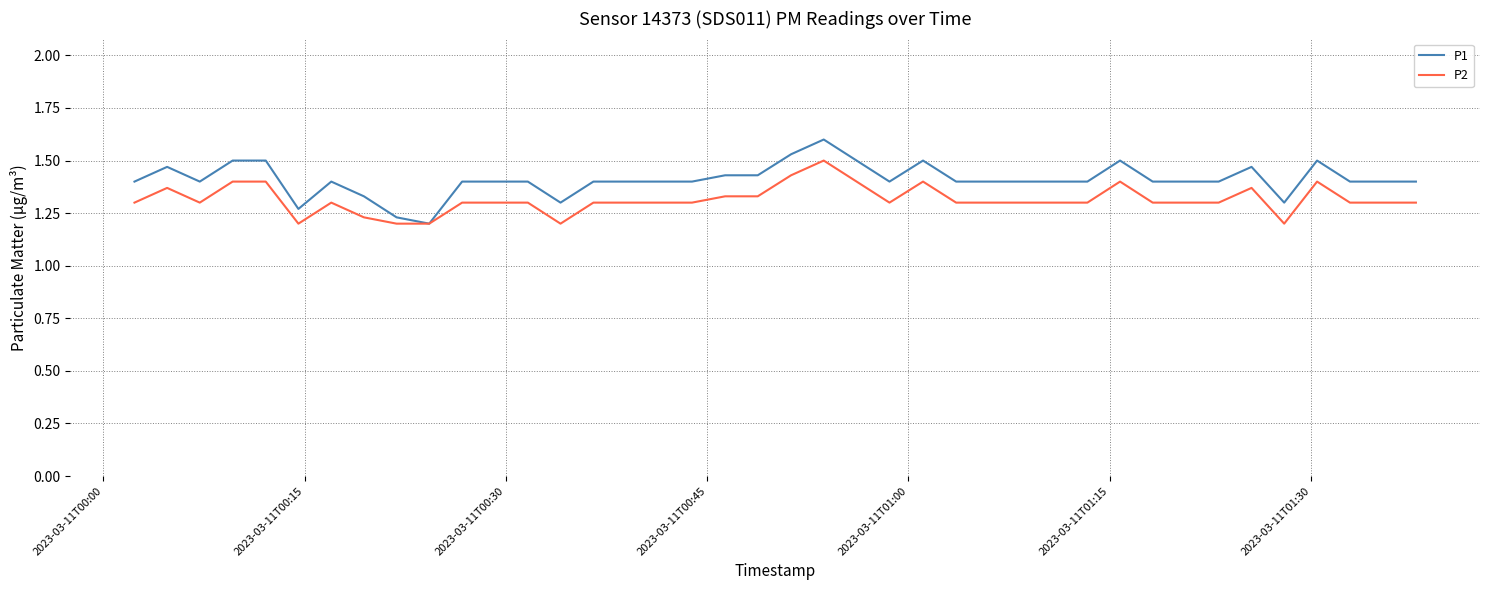

List the series in order of their overall mean, highest first.

P1, P2